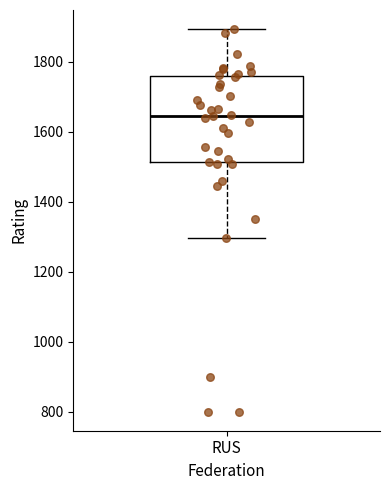

Transcribe this box plot: give where the median line is, the range the box spans, and where the two whiskers end, as read against the y-axis. The values are not printed on the chart, so give them approximately, as read against the axis.

median 1640, box 1520 to 1760, whiskers 1300 to 1900